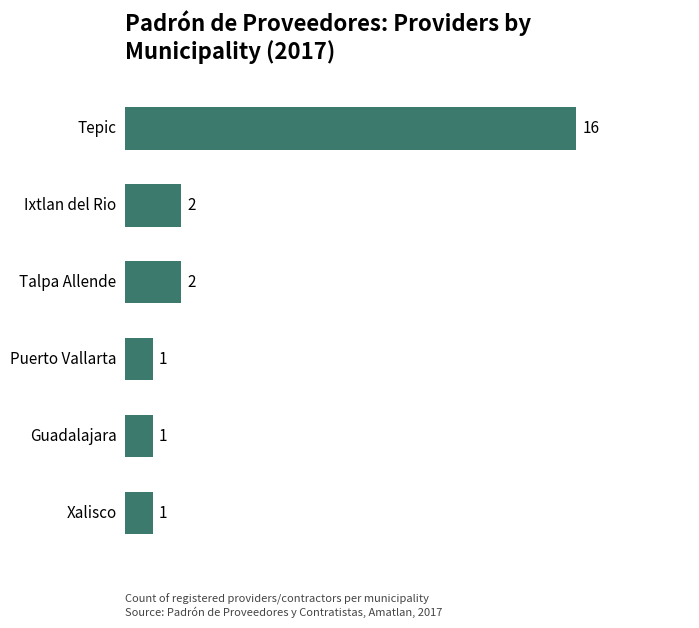

What is the value of the 5th bar from the top?

1